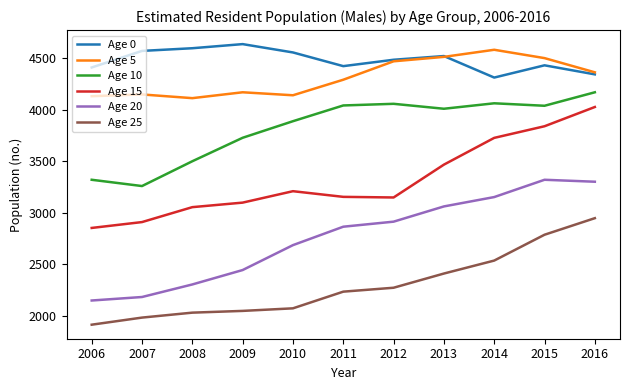

In Age 10, how many points are higher than both neighbors (excluding endpoints)?

2